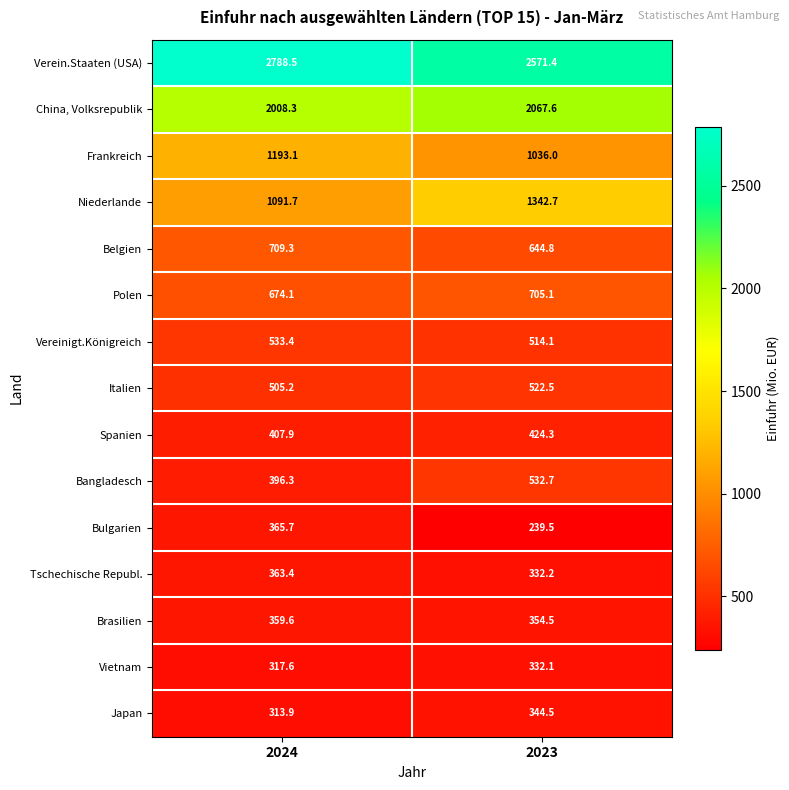

How many distinct data groups are displayed?

15